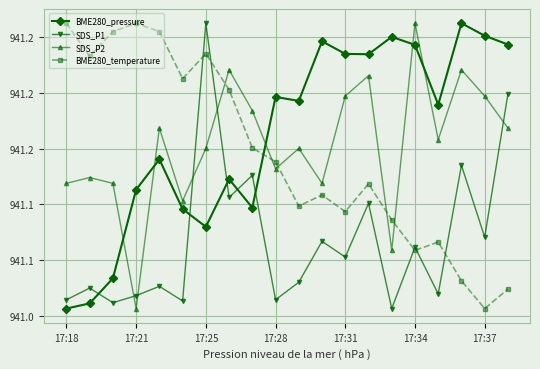

Does the chart display data point markers on the line(s)?

Yes